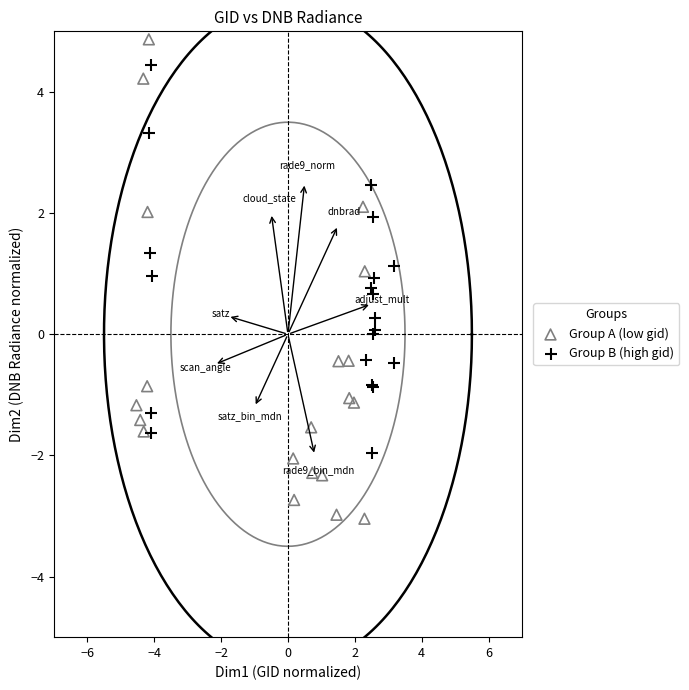

Which series contains the highest Y value?

Group A (low gid)